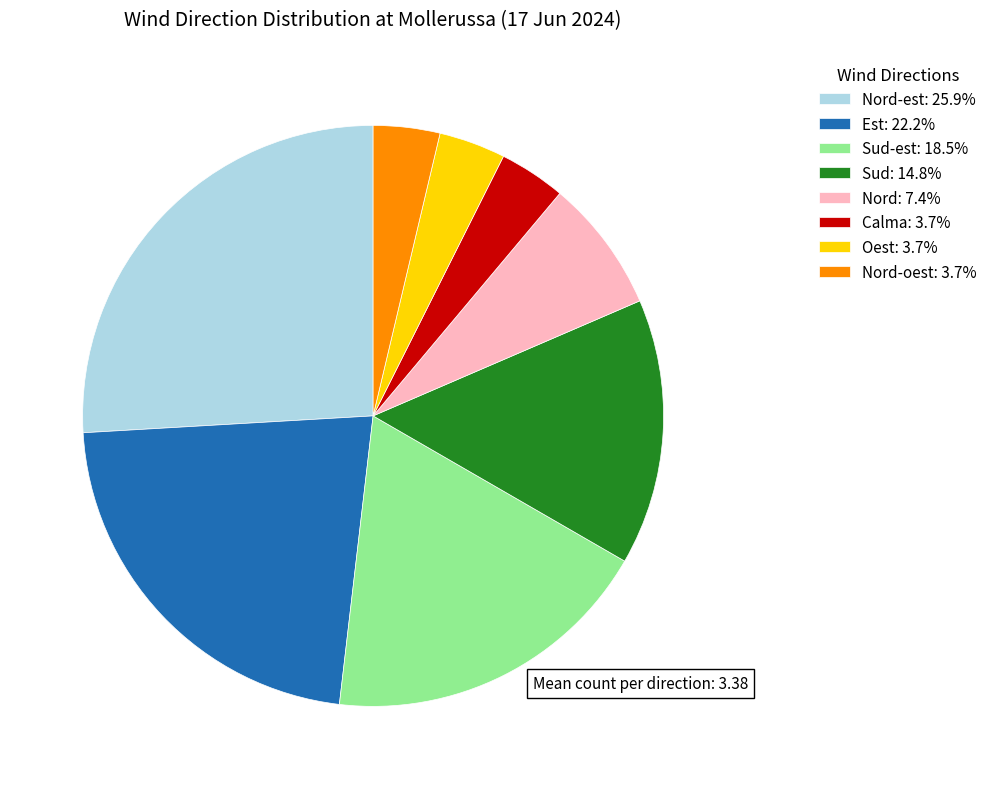

How many slices are in this pie chart?

8